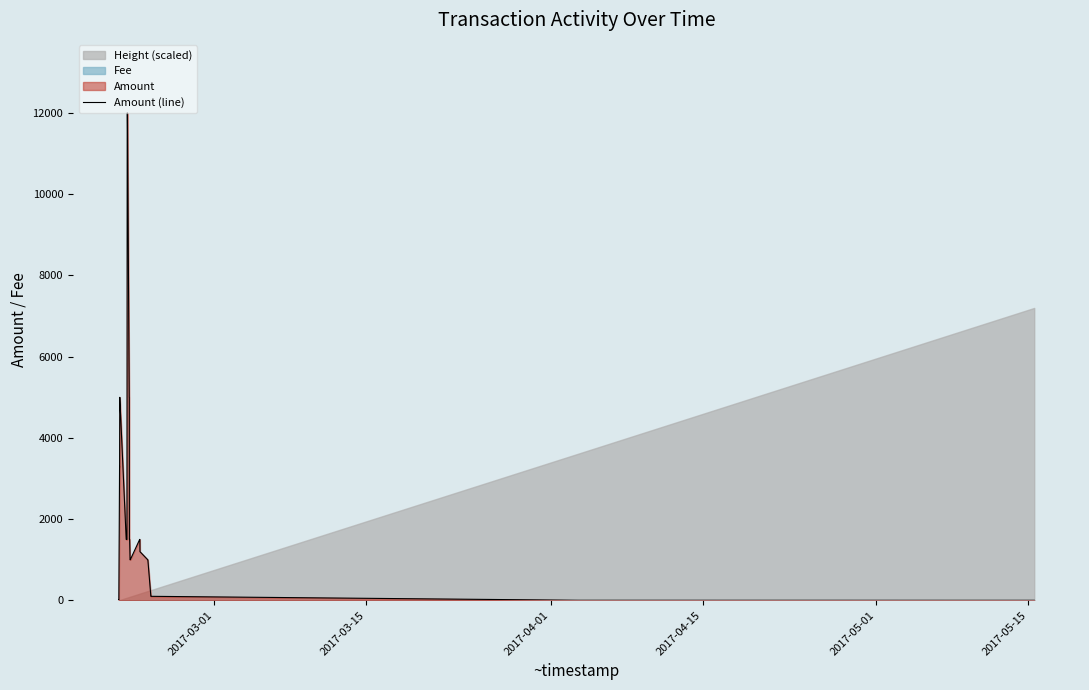

What is the difference between the maximum and minimum values?

11998